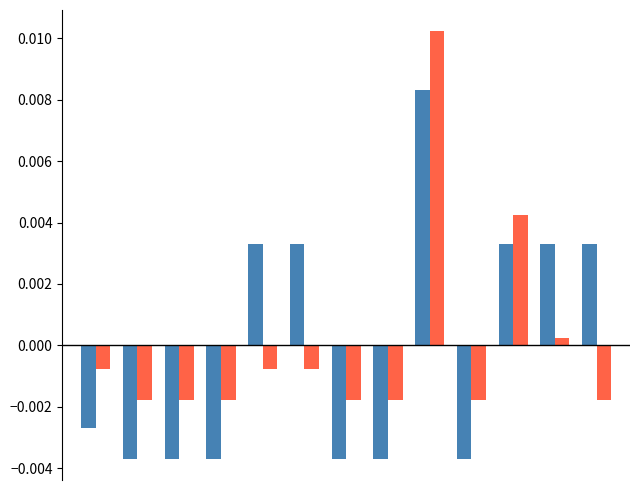

The value of Number Agency Officers at 7 is -0.0. True or false?

False